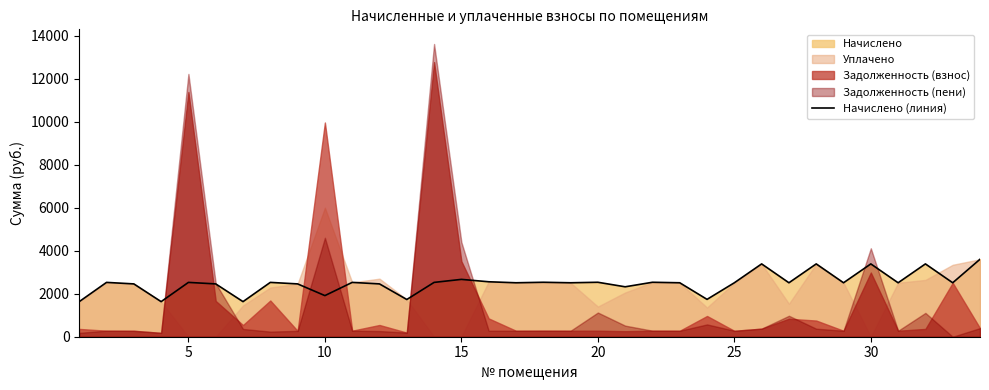

What is the highest value of the Начислено (линия) series?

3603.6